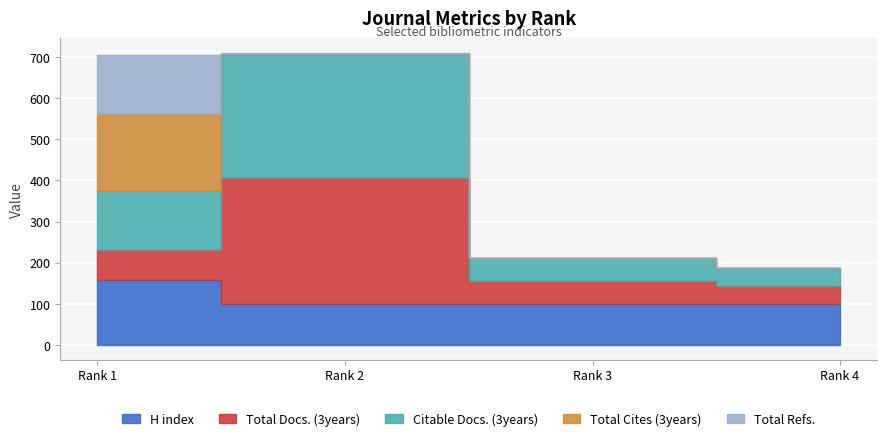

Which series has the widest spread of values?

Total Docs. (3years)